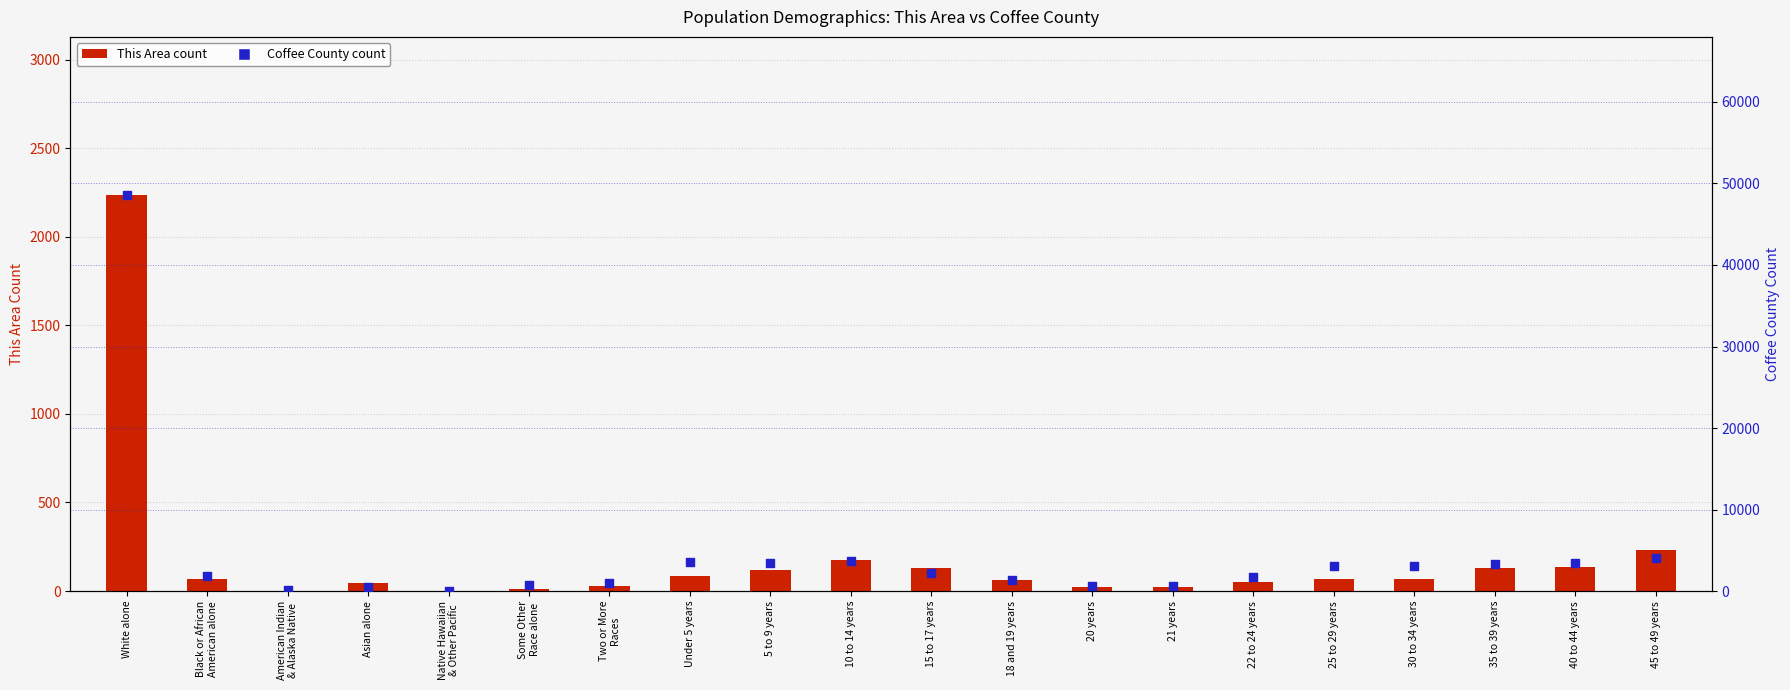

Which series reaches the minimum Y coordinate?

This Area